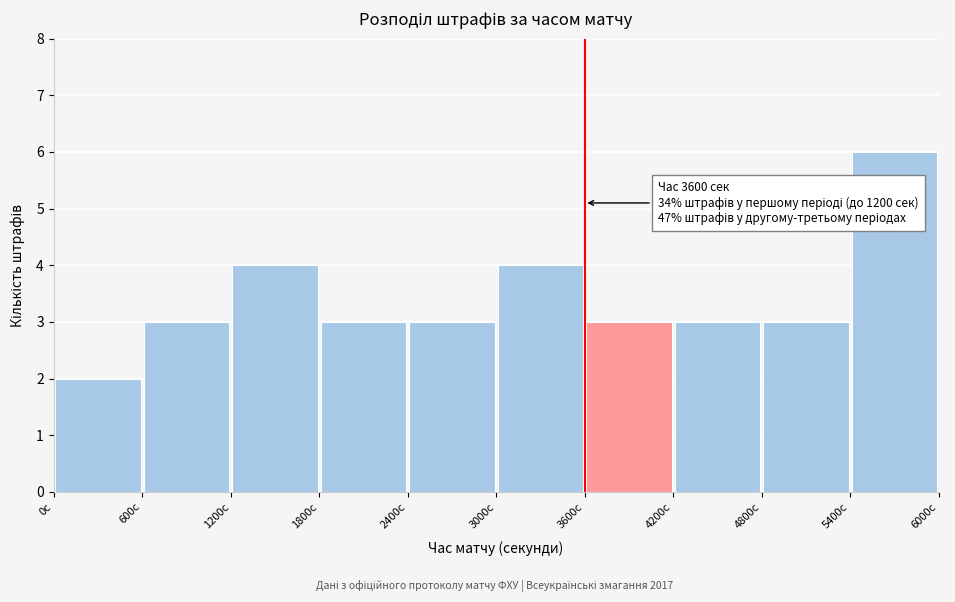

Over which range of the x-axis is the bar tallest?

5400 to 6000